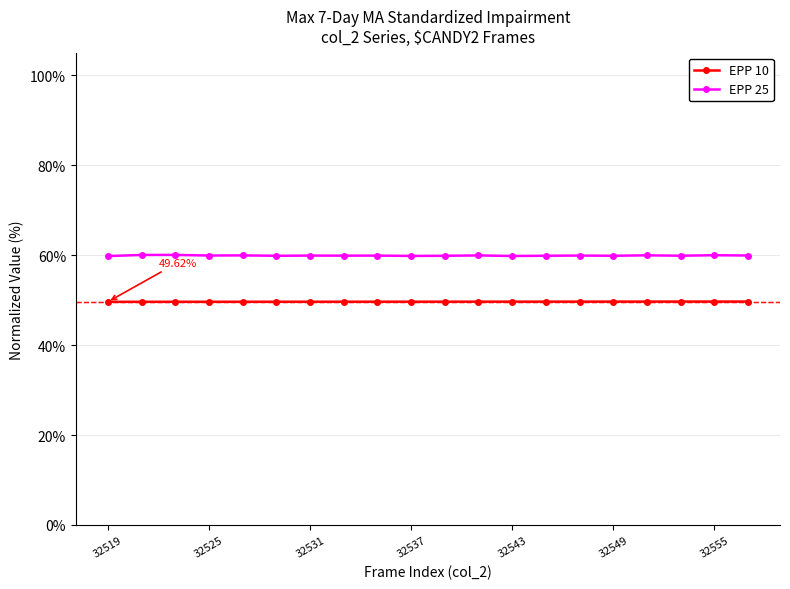

True or false: EPP 25 and EPP 10 intersect in this chart.

False